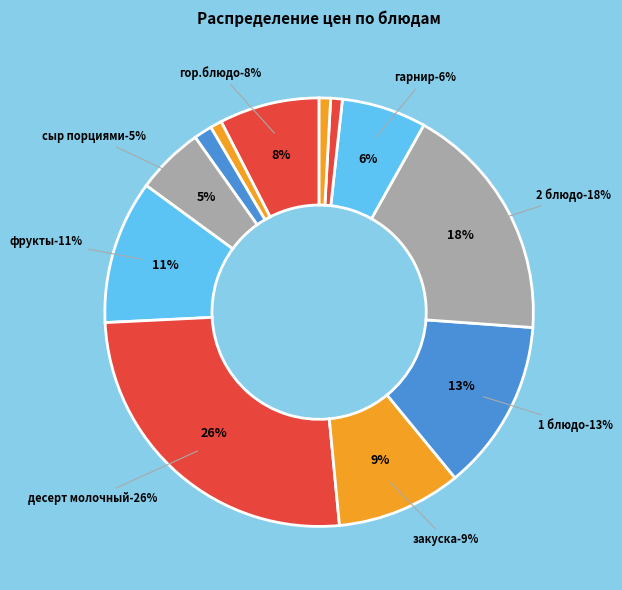

Combined, what portion of the pie is гор.напиток and фрукты?

11.7%